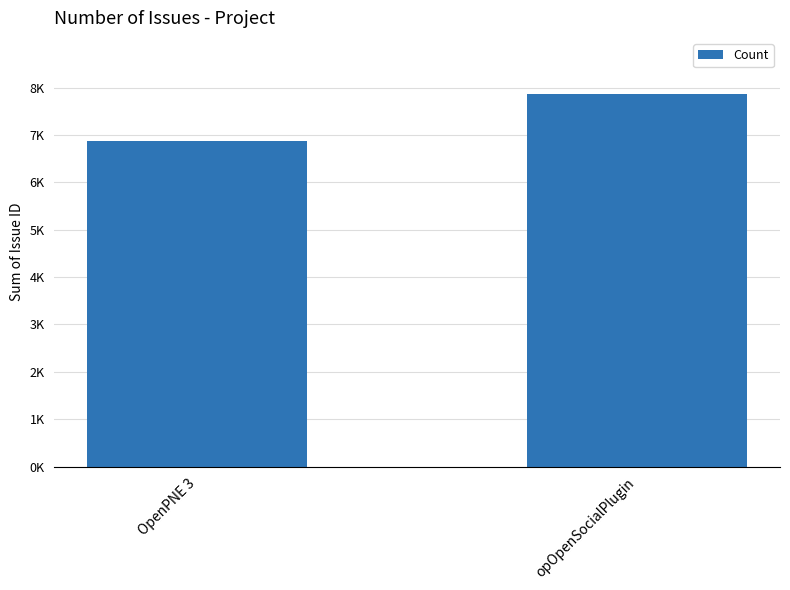

List the labels in order of value, smallest first.

OpenPNE 3, opOpenSocialPlugin